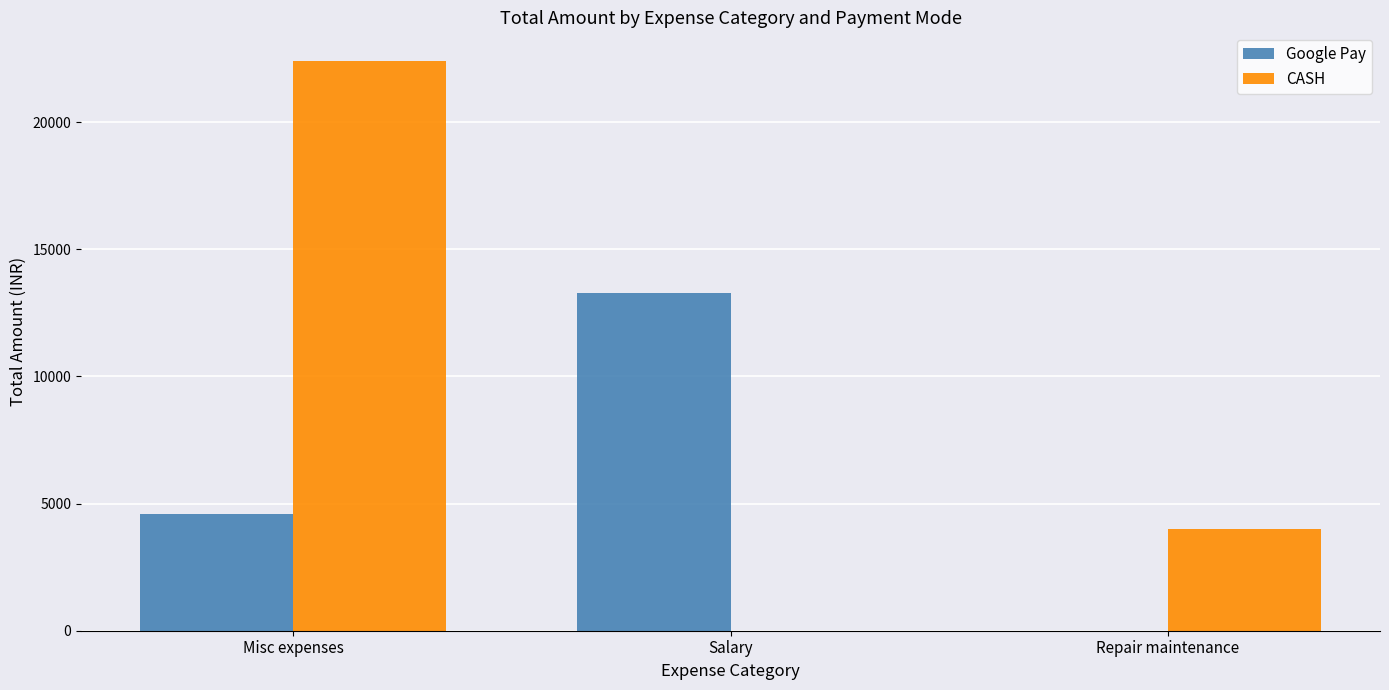

Between Salary and Repair maintenance, which series saw the biggest shift?

Google Pay